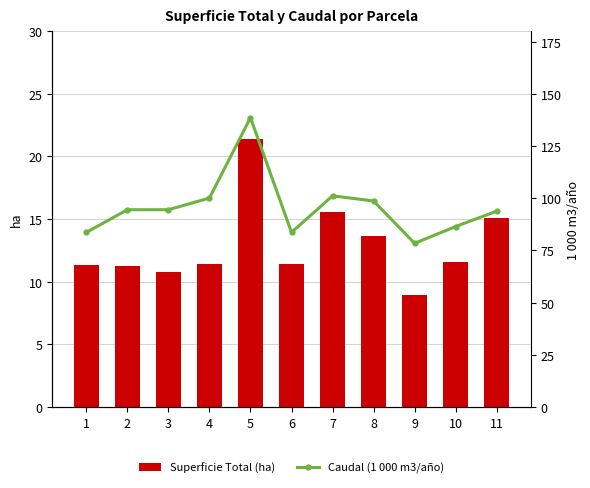

Which has a higher value, 4 or 8?

8